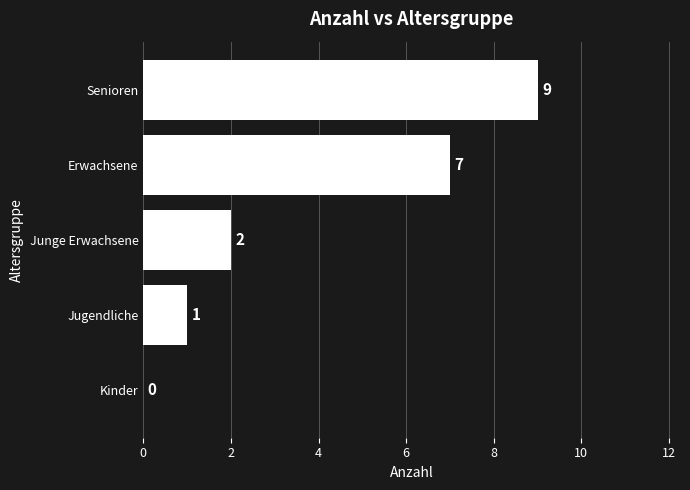

What is the sum of all values?

19